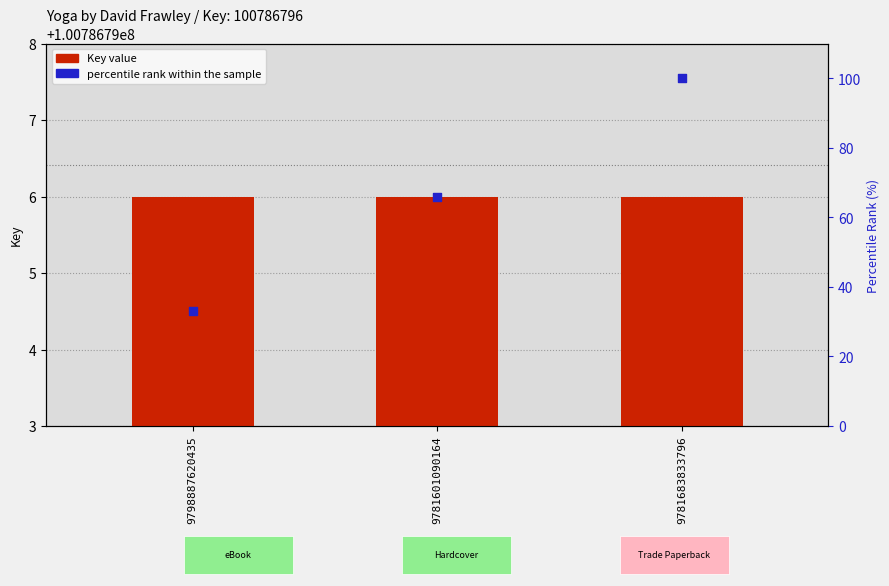

Which series contains the lowest Y value?

percentile rank within the sample